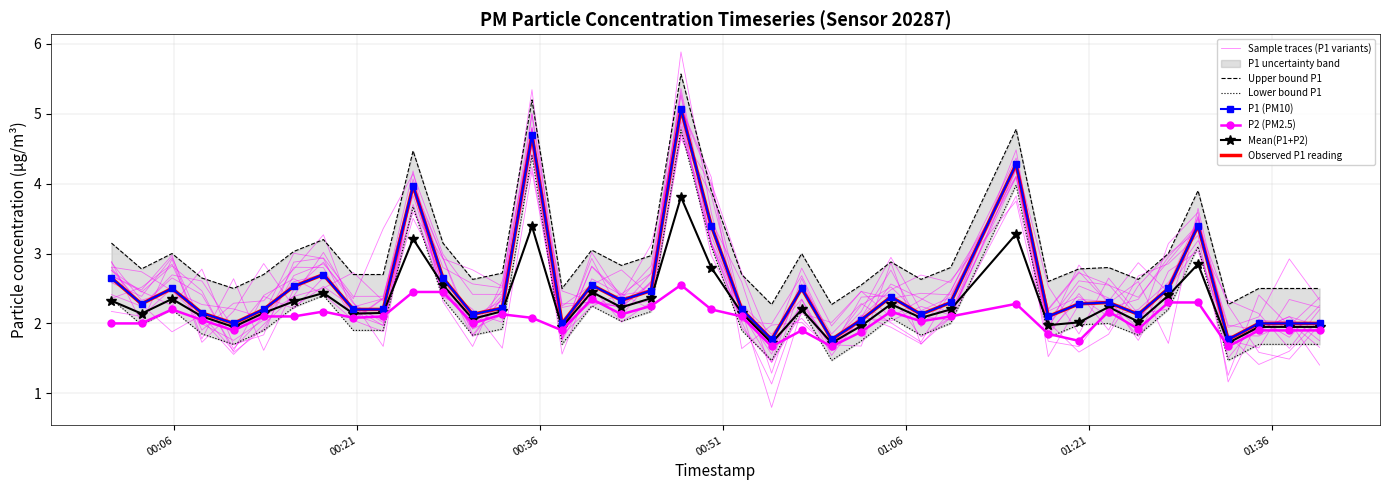

What is the greatest value displayed?

5.6